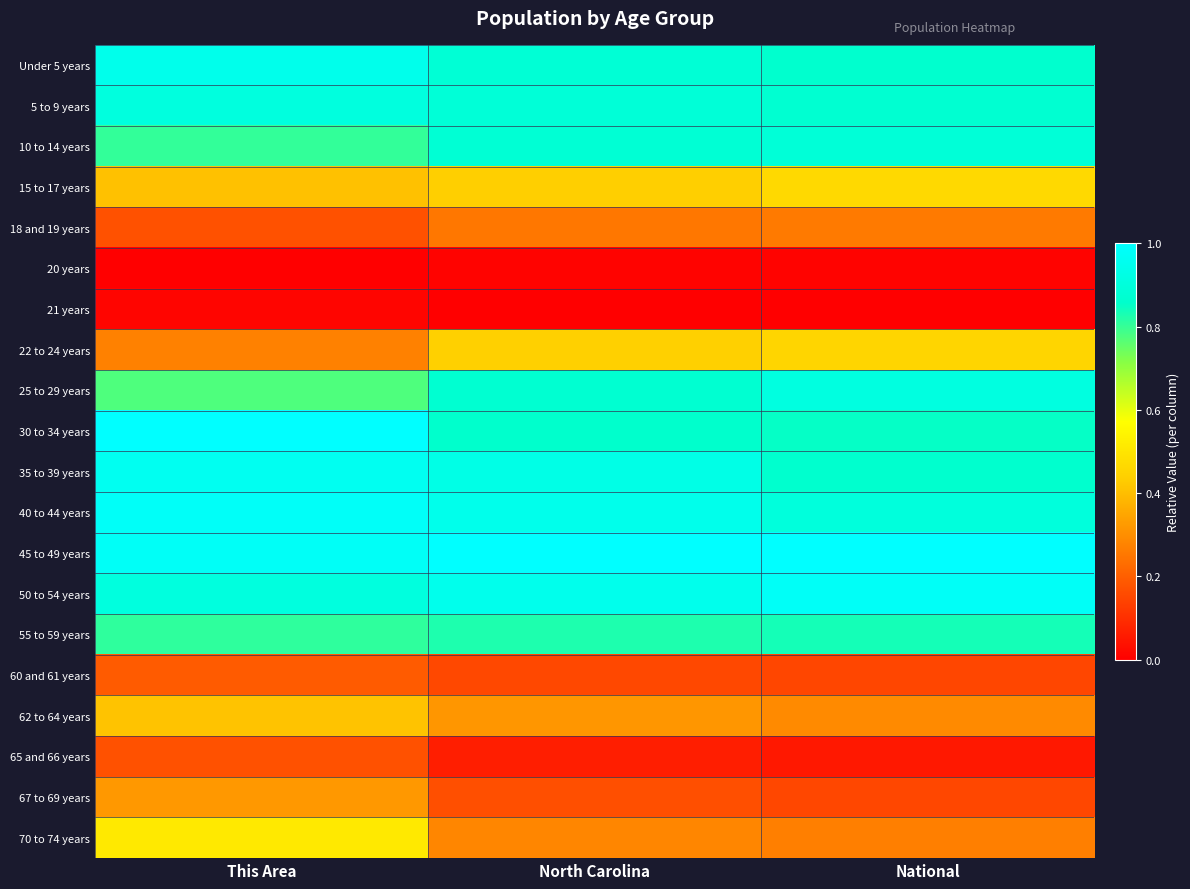

Reading left to right, extract all data points from this chart.

Under 5 years: This Area=0.9	North Carolina=0.9	National=0.9
5 to 9 years: This Area=0.9	North Carolina=0.9	National=0.9
10 to 14 years: This Area=0.8	North Carolina=0.9	National=0.9
15 to 17 years: This Area=0.4	North Carolina=0.4	National=0.5
18 and 19 years: This Area=0.2	North Carolina=0.3	National=0.3
20 years: This Area=0.0	North Carolina=0.0	National=0.0
21 years: This Area=0.0	North Carolina=0.0	National=0.0
22 to 24 years: This Area=0.3	North Carolina=0.4	National=0.5
25 to 29 years: This Area=0.8	North Carolina=0.9	National=0.9
30 to 34 years: This Area=1.0	North Carolina=0.9	National=0.9
35 to 39 years: This Area=1.0	North Carolina=0.9	National=0.9
40 to 44 years: This Area=1.0	North Carolina=0.9	National=0.9
45 to 49 years: This Area=1.0	North Carolina=1.0	National=1.0
50 to 54 years: This Area=0.9	North Carolina=0.9	National=1.0
55 to 59 years: This Area=0.8	North Carolina=0.8	National=0.8
60 and 61 years: This Area=0.2	North Carolina=0.2	National=0.2
62 to 64 years: This Area=0.4	North Carolina=0.3	National=0.3
65 and 66 years: This Area=0.2	North Carolina=0.1	National=0.1
67 to 69 years: This Area=0.3	North Carolina=0.2	National=0.2
70 to 74 years: This Area=0.5	North Carolina=0.3	National=0.3